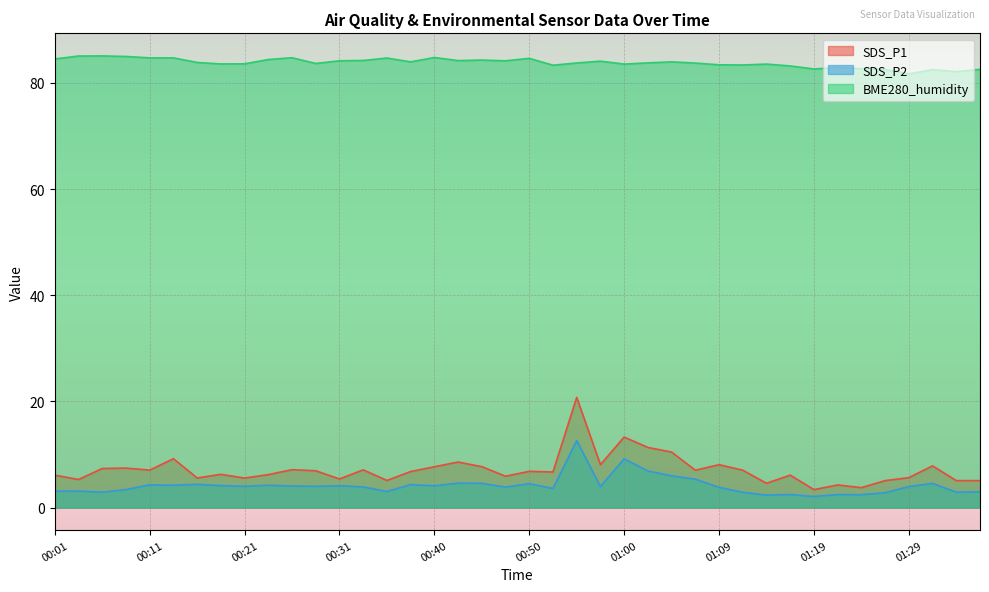

What is the label of the 7th point from the left?

00:16